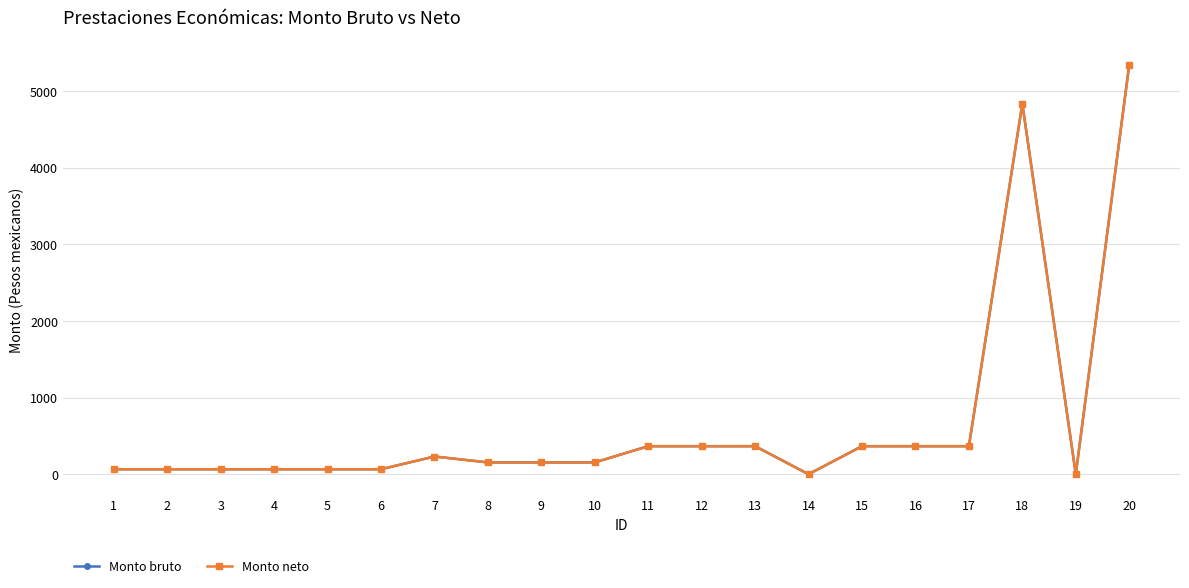

Reading right to left, what are all the values shown in this chart?

Monto bruto: 20=5343.4	19=0.0	18=4834.2	17=365.7	16=365.7	15=365.7	14=0.0	13=365.7	12=365.7	11=365.7	10=154.0	9=154.0	8=154.0	7=231.0	6=65.0	5=65.0	4=65.0	3=65.0	2=65.0	1=65.0
Monto neto: 20=5343.4	19=0.0	18=4834.2	17=365.7	16=365.7	15=365.7	14=0.0	13=365.7	12=365.7	11=365.7	10=154.0	9=154.0	8=154.0	7=231.0	6=65.0	5=65.0	4=65.0	3=65.0	2=65.0	1=65.0